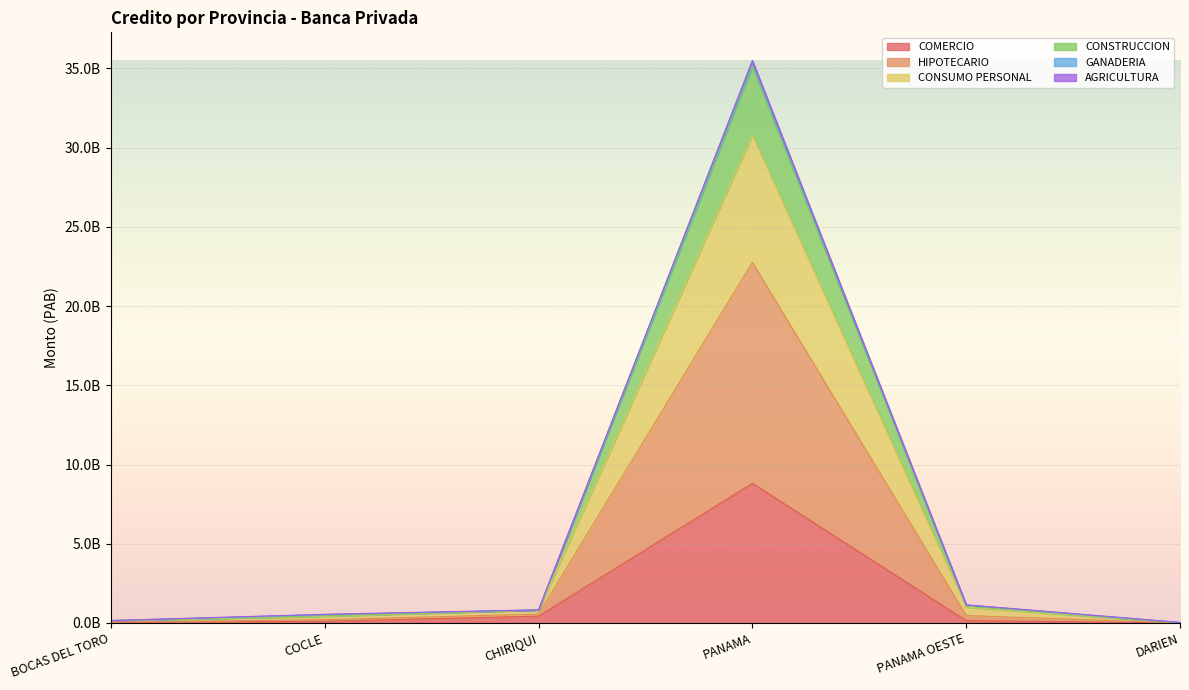

At which category does CONSUMO PERSONAL reach its first local peak?

PANAMA